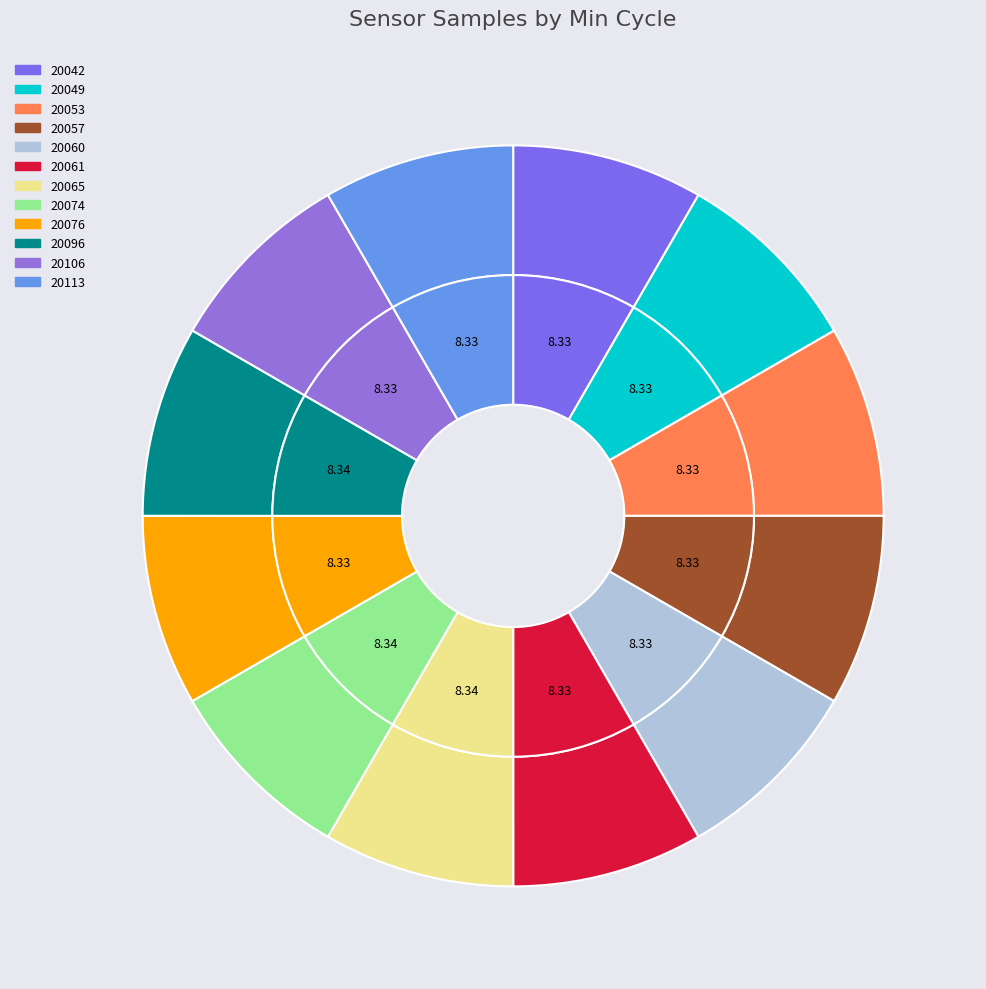

How many segments does this pie chart have?

12